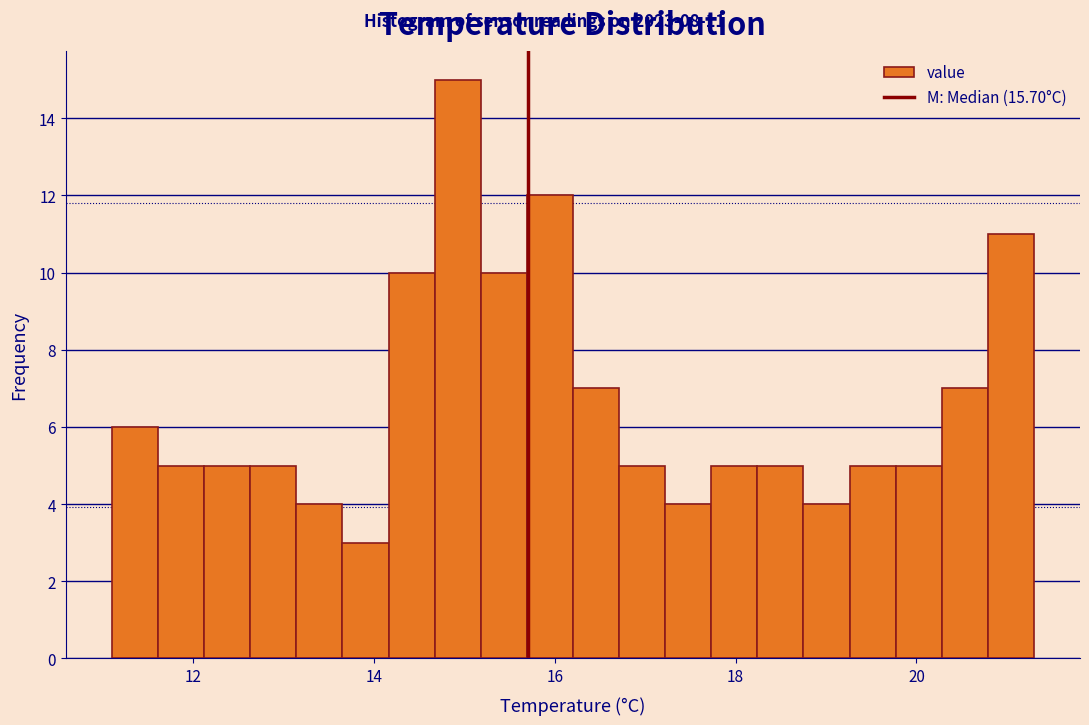

Around what value on the x-axis is the tallest bar? Give the approximate position of its centre, as read against the axis.

15.0